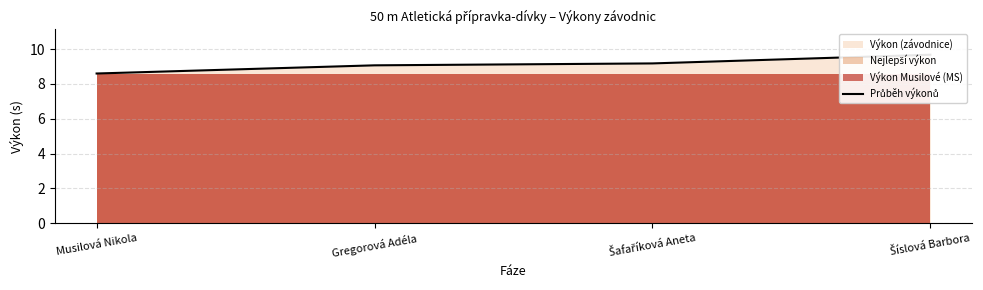

Reading left to right, extract all data points from this chart.

8.6	9.1	9.2	9.7